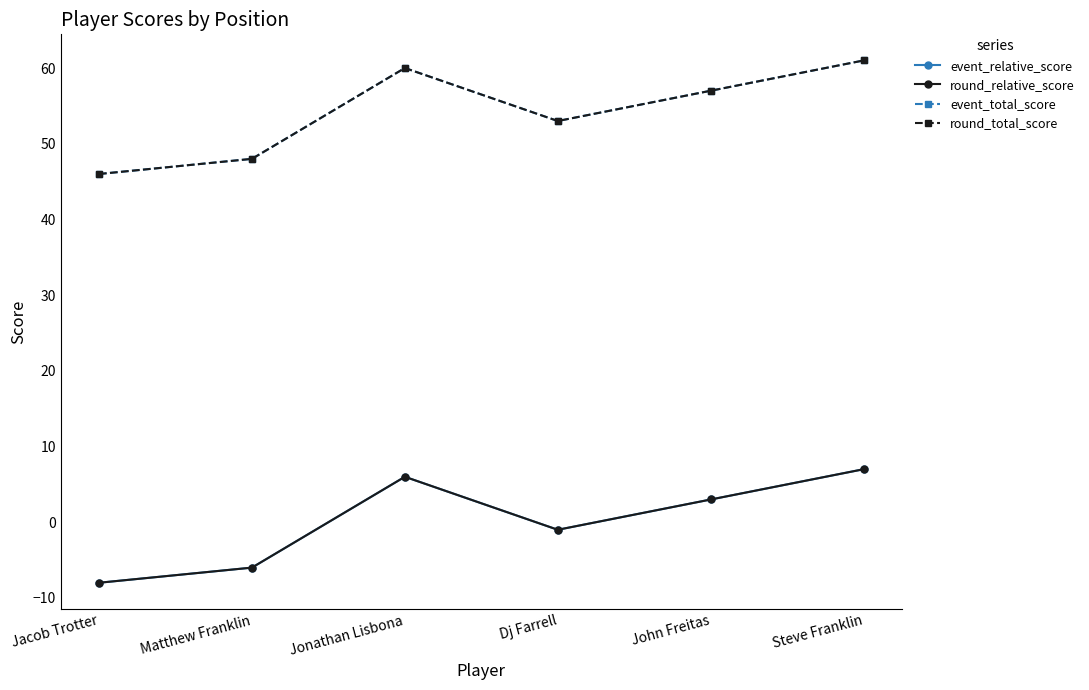

Is this an area chart (filled region under the line)?

No